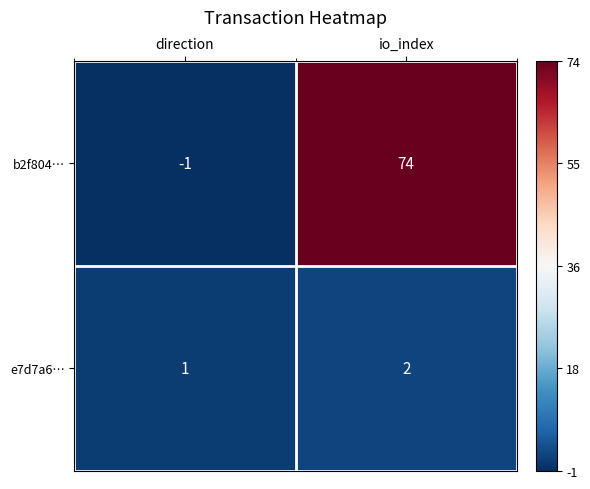

Rank the series by their average value, from lowest to highest.

e7d7a6…, b2f804…